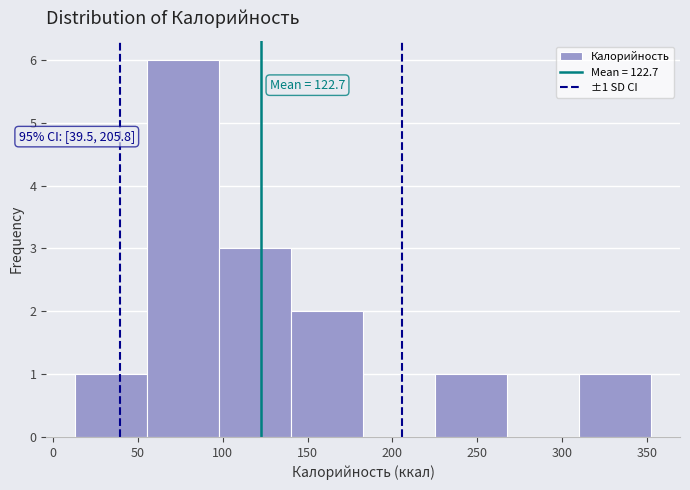

Which range on the x-axis has the tallest bar?

55 to 100